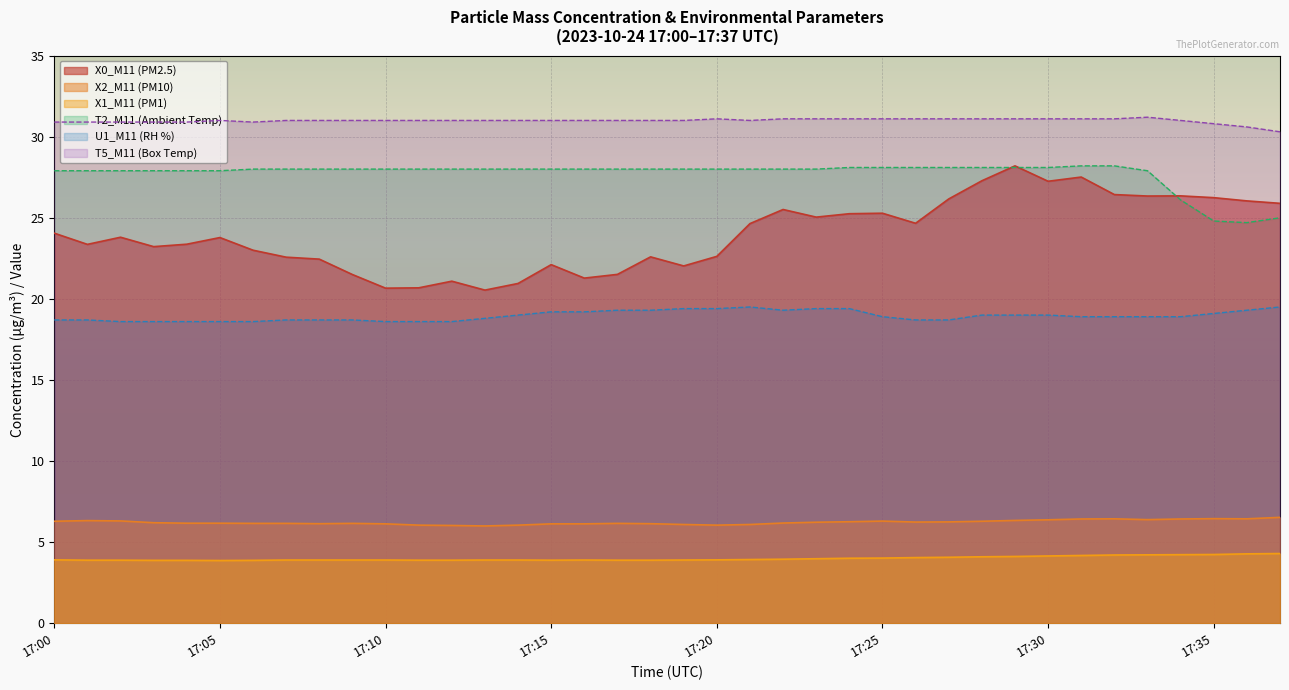

What is the value of the X2_M11 (PM10) point at the 2nd from the left?

6.3